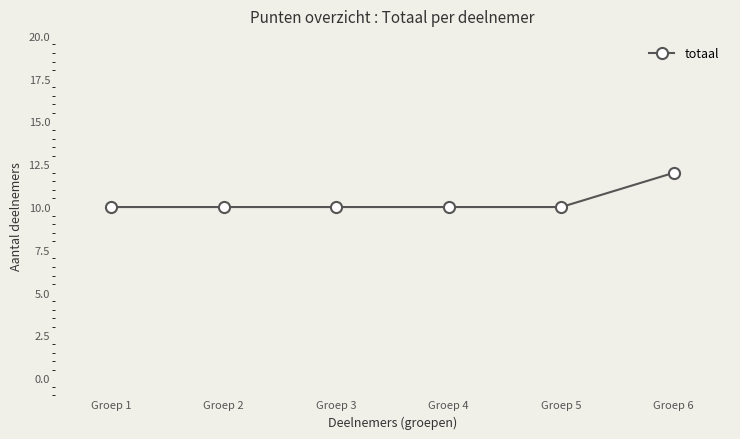

Reading left to right, list all the values displayed in this chart.

10	10	10	10	10	12